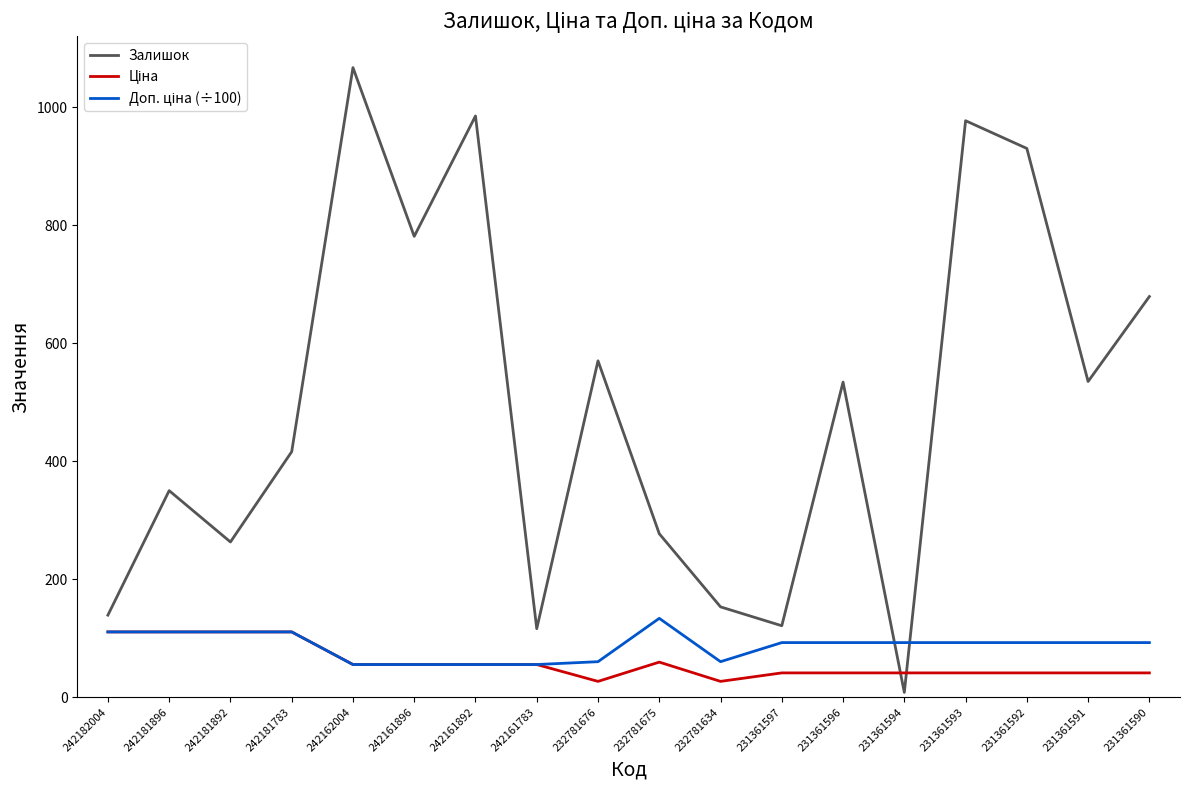

Which series has the largest total across all categories?

Залишок